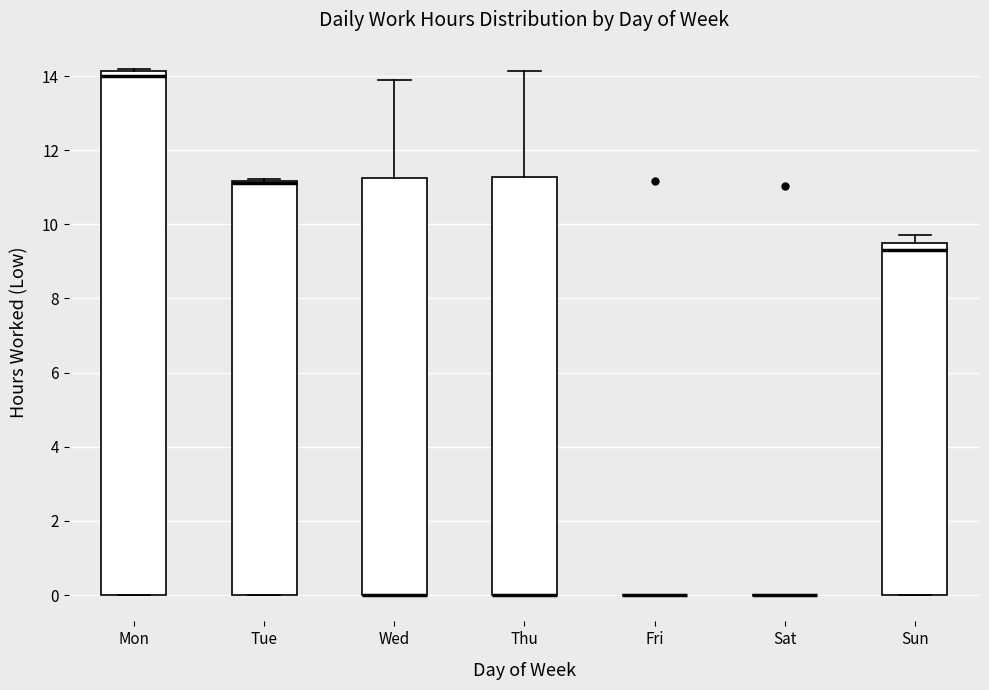

Reading left to right, transcribe this box plot: for each box, give where its median line is, the range the box spans, and where its two whiskers end, as read against the y-axis. The values are not printed on the chart, so give them approximately, as read against the axis.

Mon: median 14.0, box 0.0 to 14.2, whiskers 0.0 to 14.2
Tue: median 11.2 (drawn on the box's upper edge), box 0.0 to 11.2, whiskers 0.0 to 11.2 (just above the box's upper edge)
Wed: median 0.0 (drawn on the box's lower edge), box 0.0 to 11.2, whiskers 0.0 to 14.0
Thu: median 0.0 (drawn on the box's lower edge), box 0.0 to 11.2, whiskers 0.0 to 14.2
Fri: box collapsed to a line at 0.0, whiskers 0.0 to 0.0
Sat: box collapsed to a line at 0.0, whiskers 0.0 to 0.0
Sun: median 9.4, box 0.0 to 9.6, whiskers 0.0 to 9.8